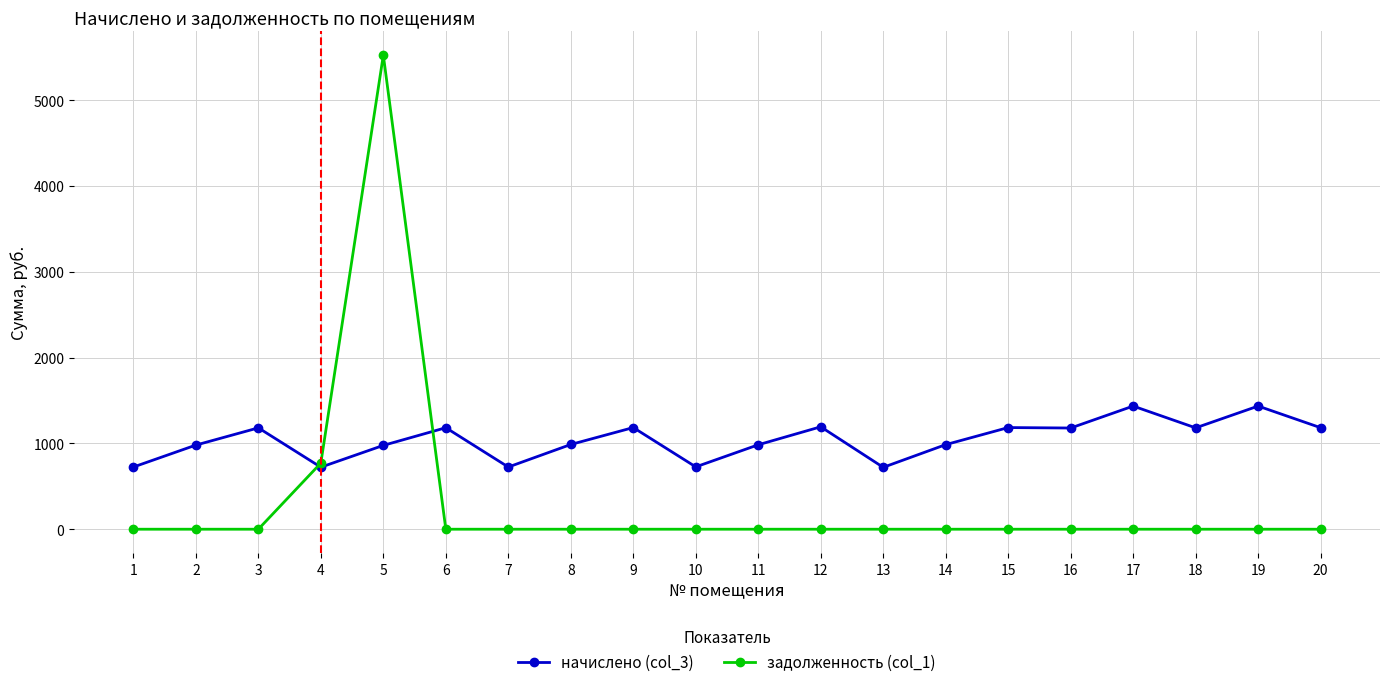

Does the chart display data point markers on the line(s)?

Yes